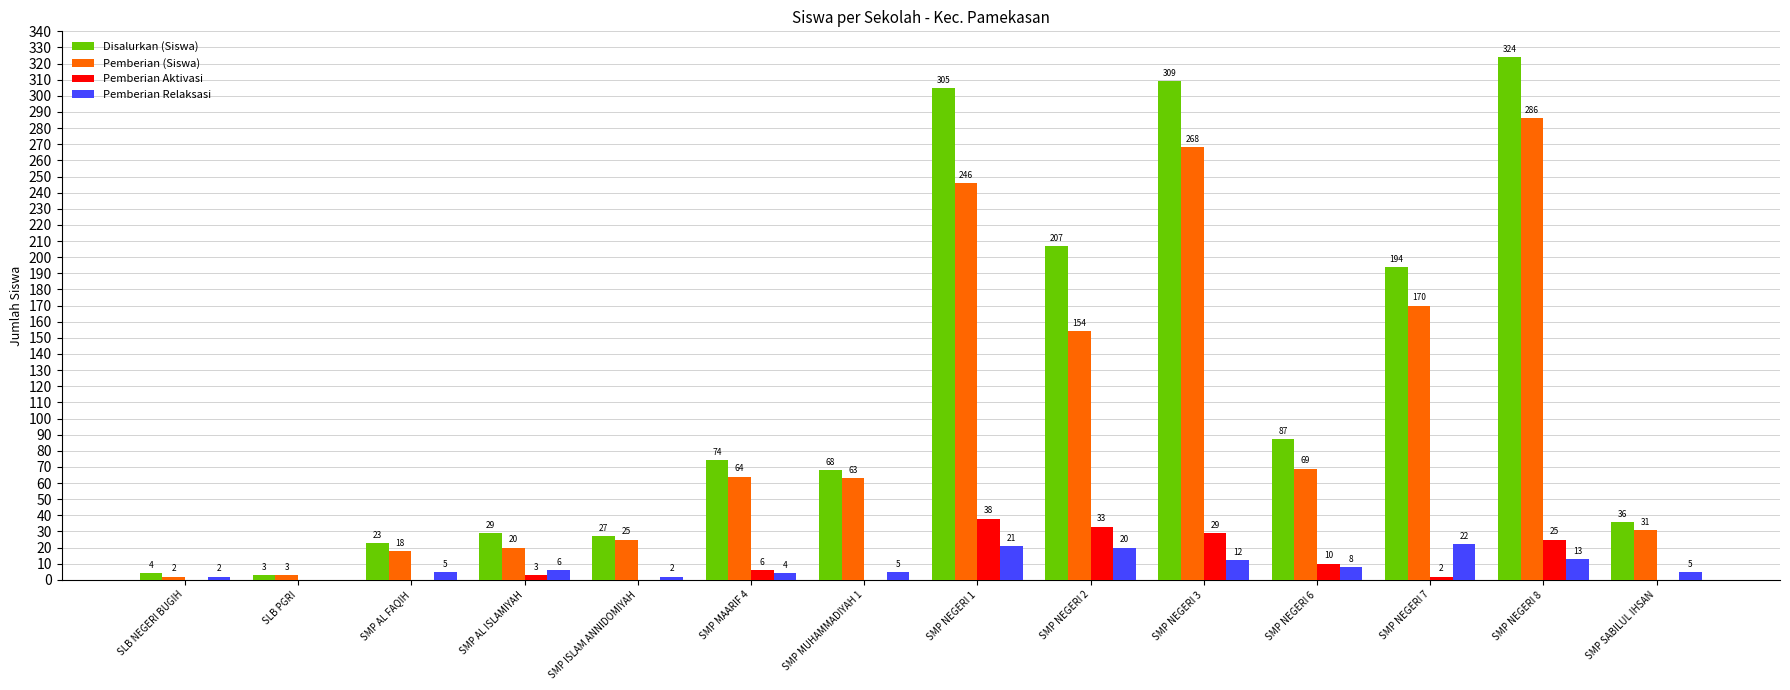

What is the maximum value shown in the chart?

324